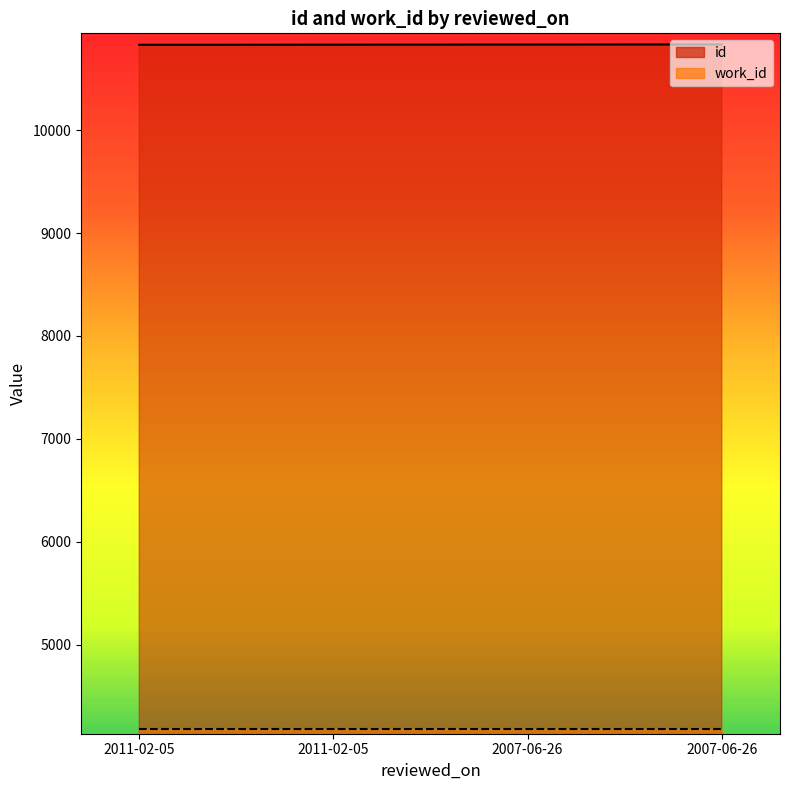

What is the label of the 3rd point from the right?

2011-02-05